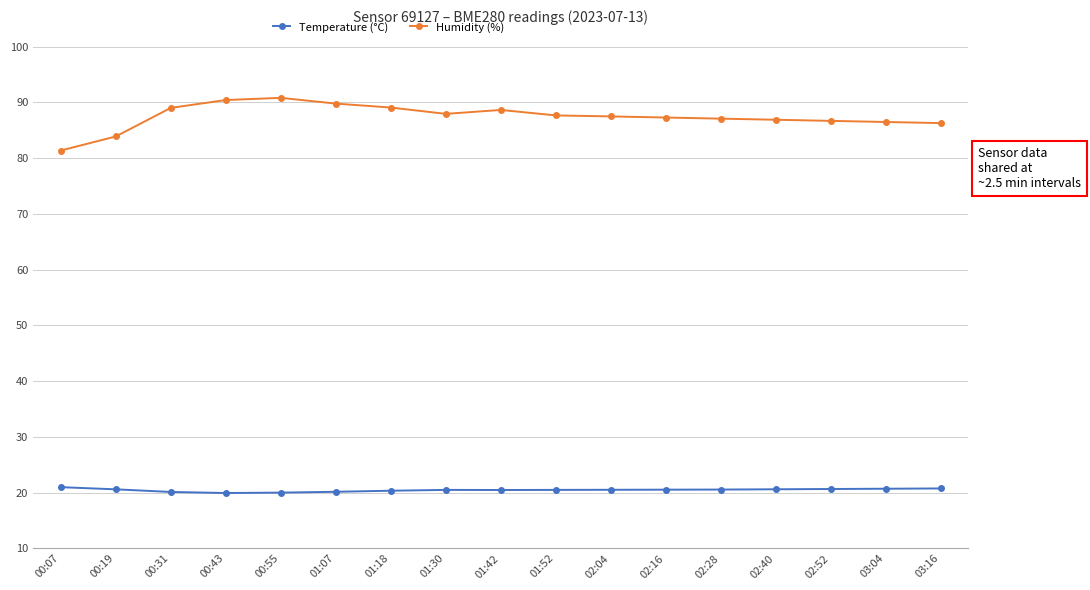

What is the label of the 4th point from the left?

00:43